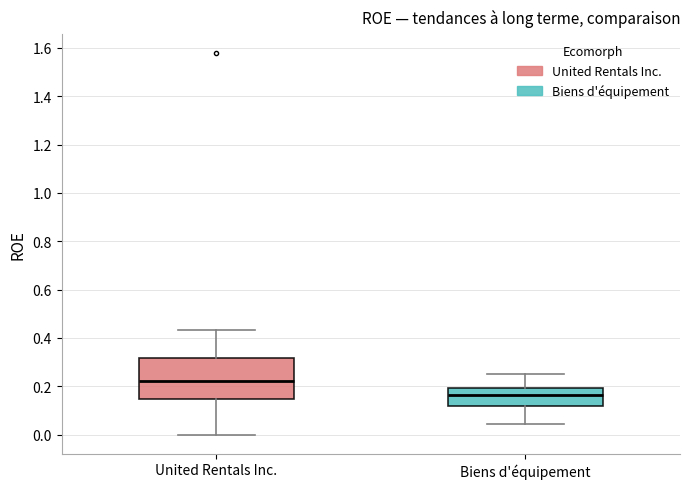

Reading left to right, transcribe this box plot: for each box, give where its median line is, the range the box spans, and where its two whiskers end, as read against the y-axis. The values are not printed on the chart, so give them approximately, as read against the axis.

United Rentals Inc.: median 0.22, box 0.14 to 0.32, whiskers 0.00 to 0.44
Biens d'équipement: median 0.16, box 0.12 to 0.20, whiskers 0.04 to 0.24